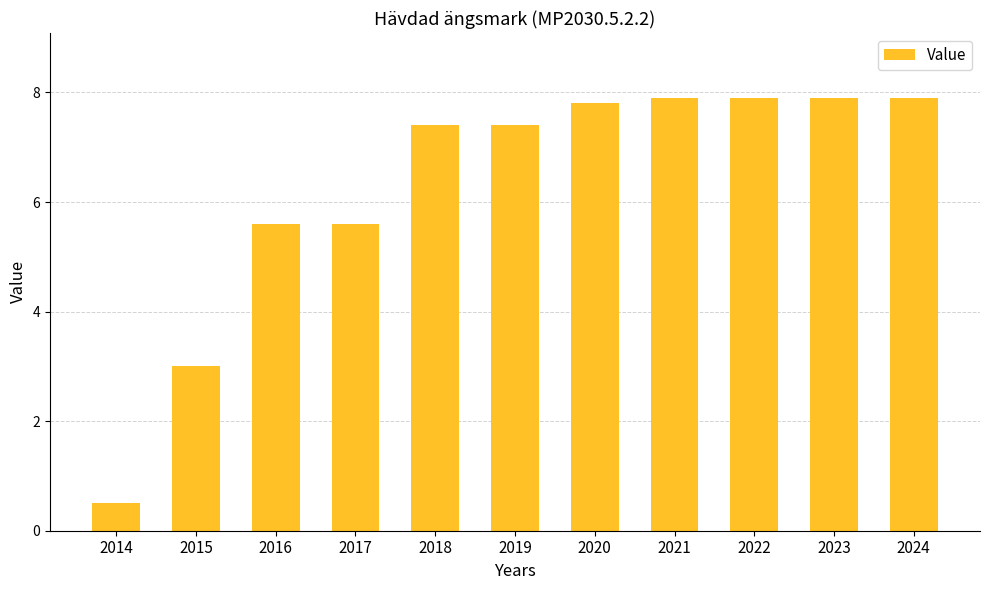

What is the maximum value shown in the chart?

7.9